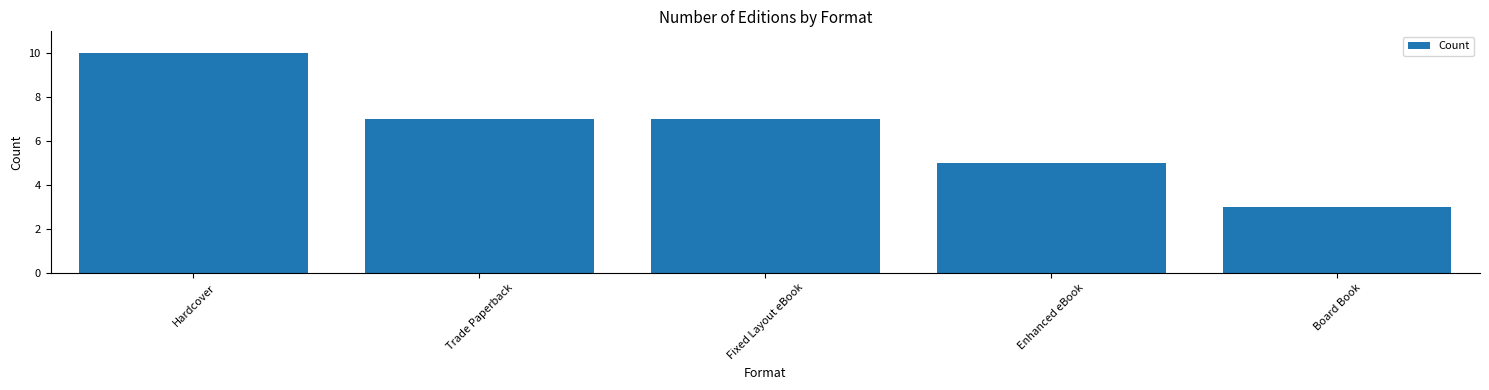

What is the value of the 3rd bar from the left?

7